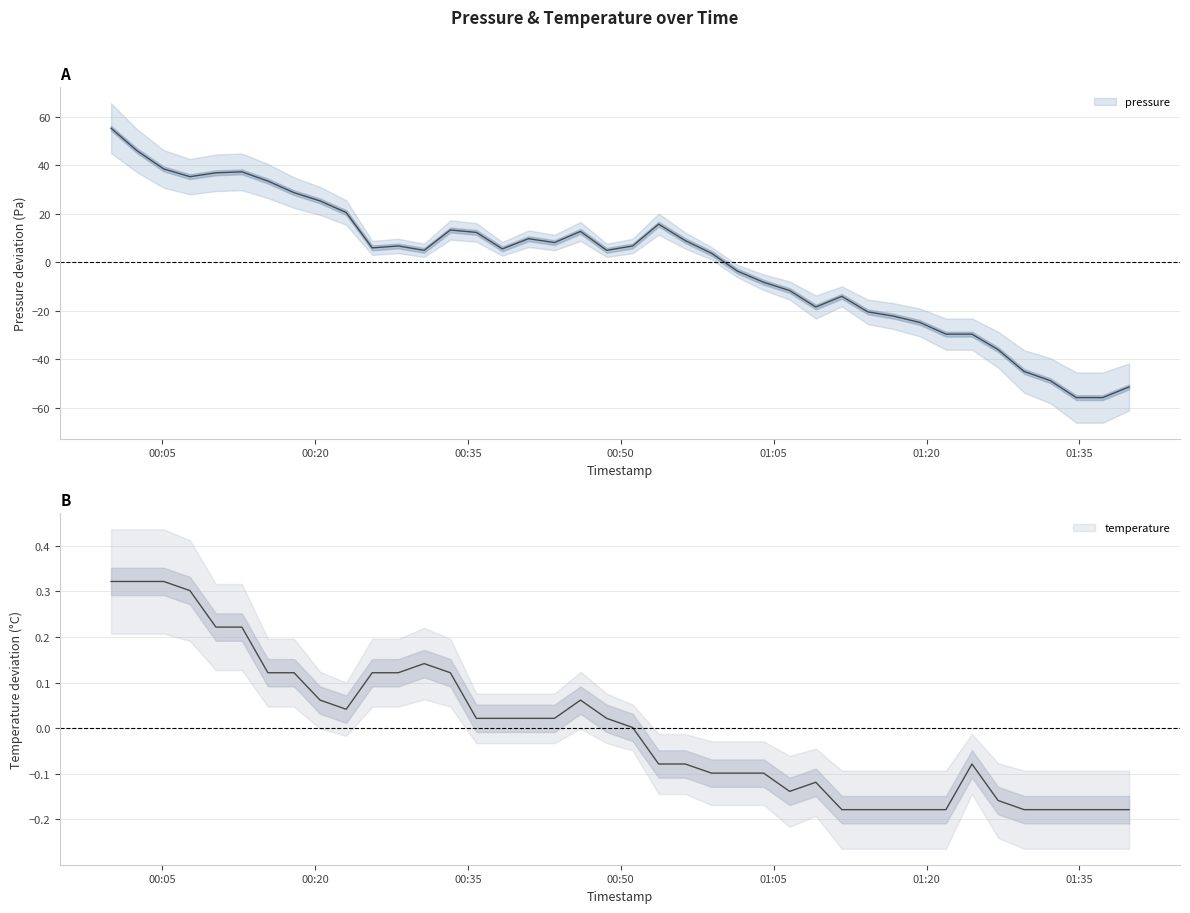

At which label is pressure closest to 0?

2024-01-11T01:01:27